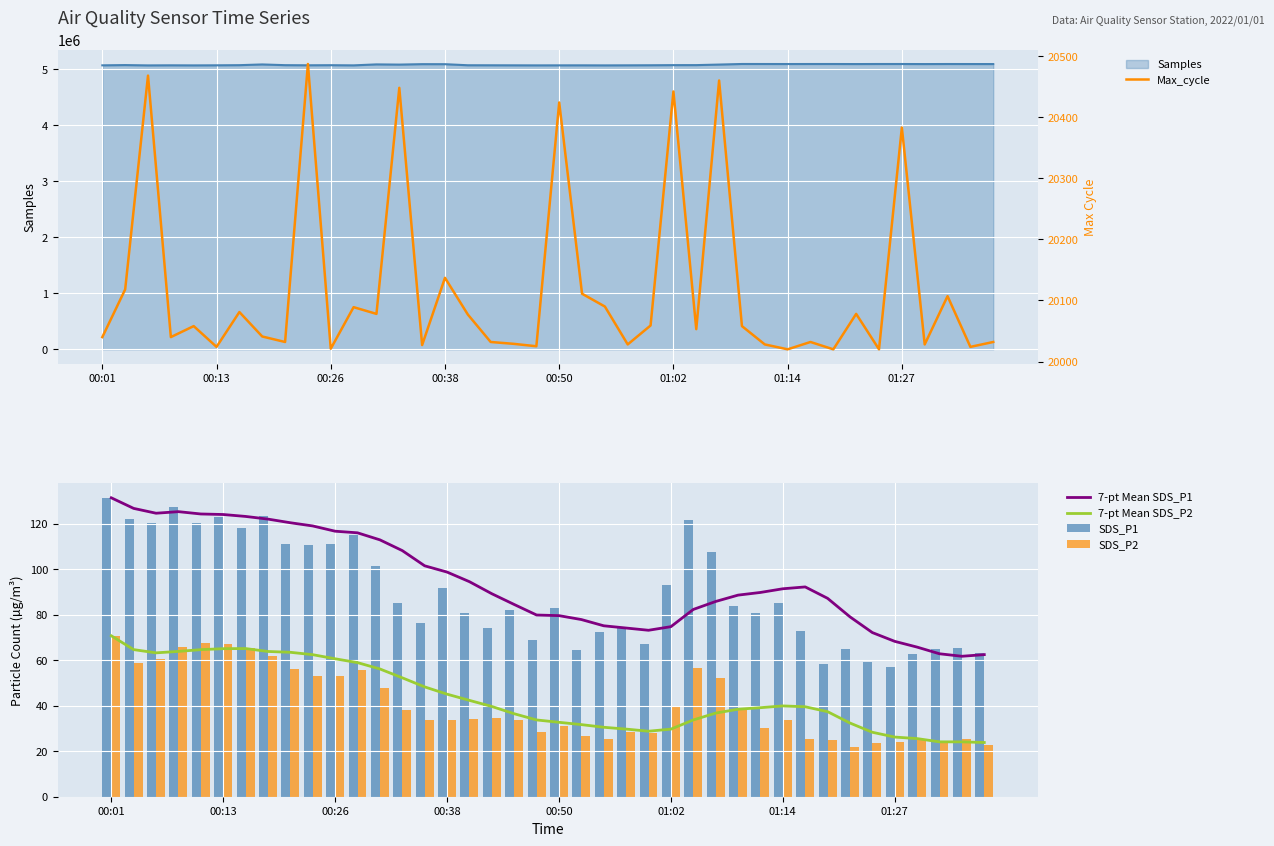

Reading left to right, extract all data points from this chart.

7-pt Mean SDS_P1: 131.5	126.8	124.7	125.4	124.4	124.2	123.3	122.1	120.5	119.1	116.8	116.1	113.0	108.3	101.6	98.8	94.6	89.3	84.6	79.9	79.7	77.9	75.2	74.2	73.2	74.8	82.4	85.9	88.7	89.9	91.5	92.3	87.3	79.1	72.2	68.3	65.8	62.9	61.8	62.5
7-pt Mean SDS_P2: 70.8	64.7	63.3	63.9	64.7	65.1	65.2	63.9	63.5	62.5	60.7	59.0	56.2	52.3	48.3	45.1	42.4	39.7	36.5	33.8	32.7	31.7	30.6	29.8	28.8	29.7	33.8	36.8	38.5	39.2	40.0	39.6	37.4	32.4	28.4	26.2	25.6	24.1	24.1	23.9
SDS_P1: 131.5	122.2	120.5	127.5	120.3	123.0	118.2	123.3	111.0	110.6	111.3	115.3	101.3	85.1	76.4	91.7	81.0	74.2	82.2	68.9	83.2	64.4	72.5	74.1	67.3	93.3	122.0	107.8	83.9	80.7	85.4	73.0	58.2	65.0	59.3	56.9	63.0	64.9	65.3	63.2
SDS_P2: 70.8	58.6	60.5	65.8	67.8	67.2	65.5	61.8	56.1	53.1	53.2	56.0	47.7	38.3	33.9	33.7	34.0	34.4	33.6	28.6	31.0	26.8	25.5	28.4	27.9	40.0	56.8	52.2	38.6	30.2	33.9	25.3	24.9	21.8	23.8	23.9	25.5	23.9	25.2	22.9
Max_cycle: 20040.0	20118.0	20468.0	20040.0	20058.0	20024.0	20081.0	20041.0	20032.0	20487.0	20021.0	20089.0	20078.0	20448.0	20027.0	20137.0	20077.0	20032.0	20029.0	20025.0	20424.0	20111.0	20090.0	20028.0	20059.0	20442.0	20053.0	20460.0	20058.0	20028.0	20020.0	20032.0	20020.0	20078.0	20020.0	20383.0	20028.0	20107.0	20024.0	20032.0